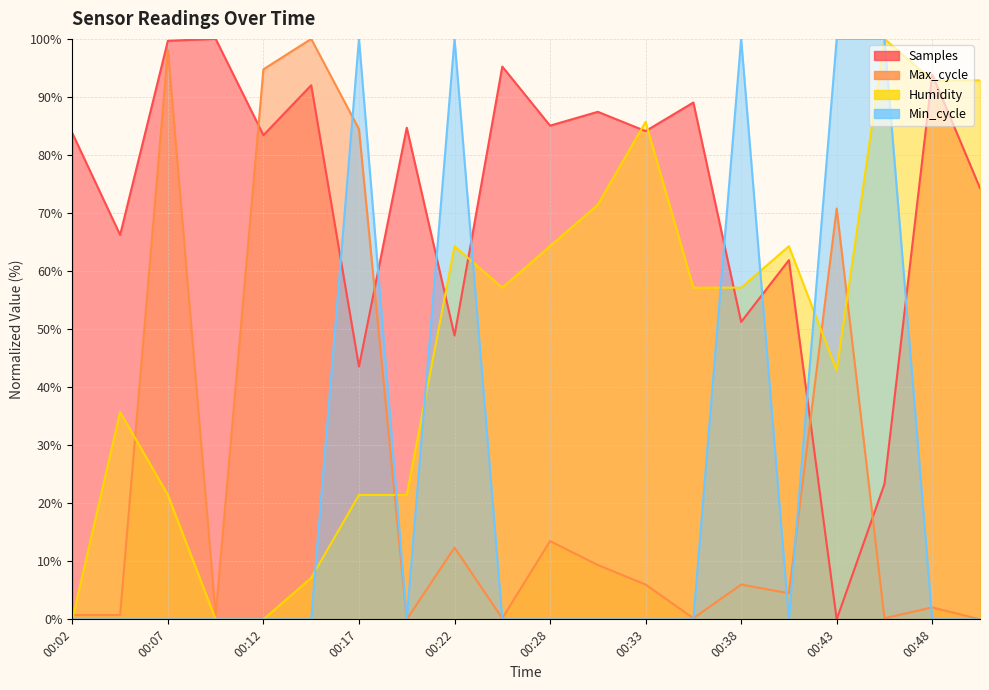

The value of Samples at 00:33 is 84.1. True or false?

True